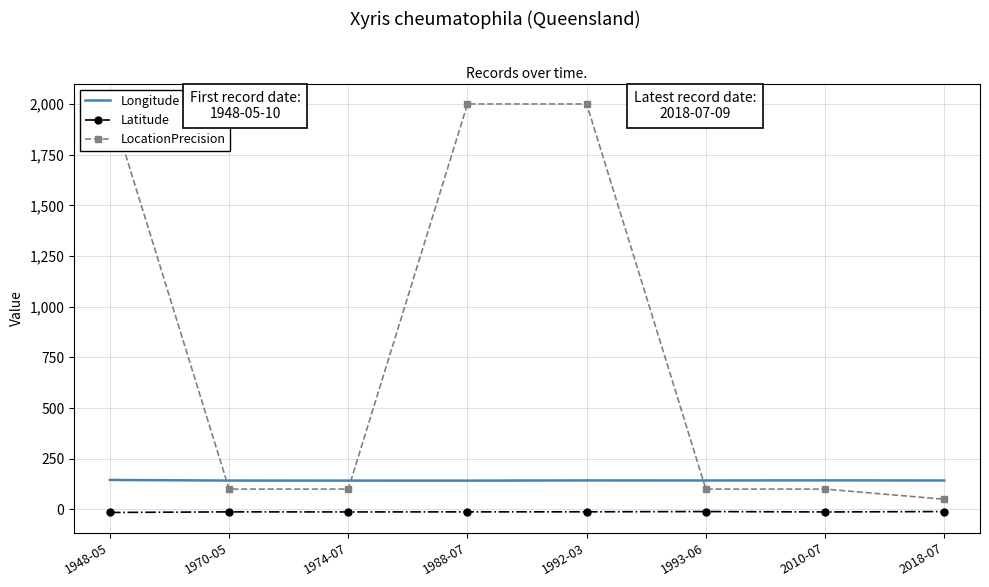

How many data points in LocationPrecision are above 100?

3